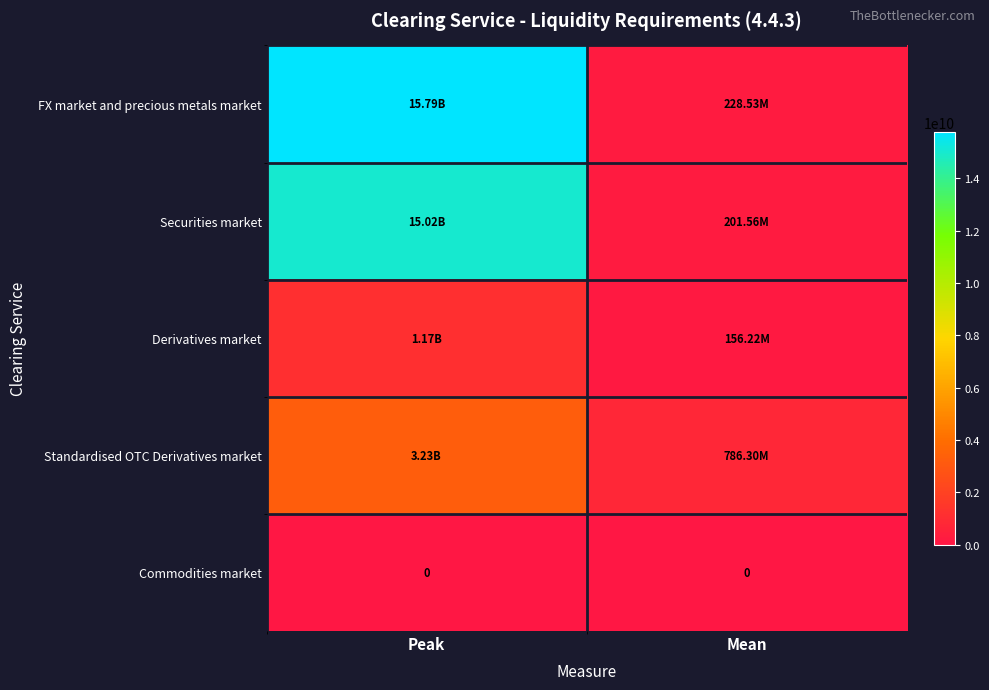

Which series has the largest range (max minus min)?

FX market and precious metals market